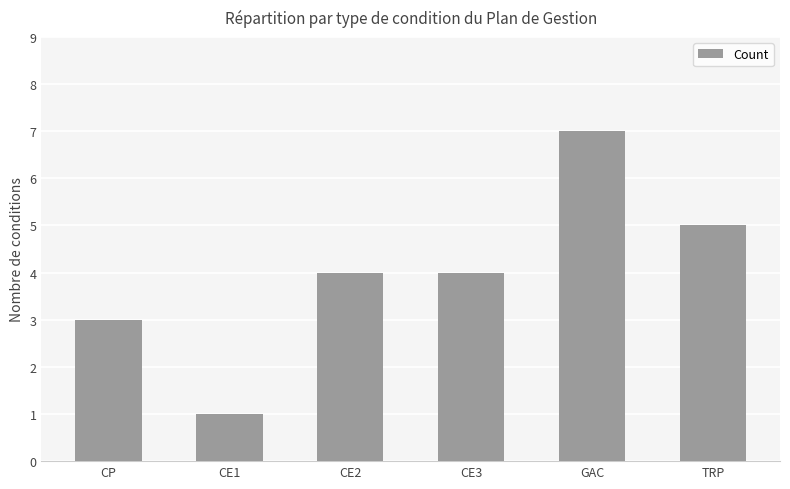

Which label corresponds to the largest value in the chart?

GAC